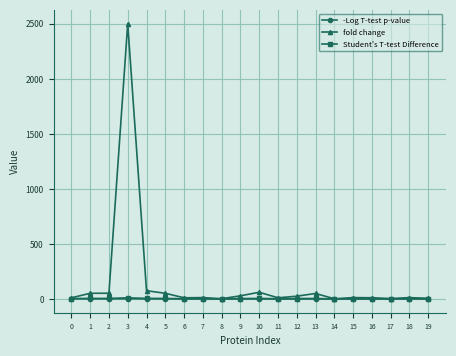

The value of fold change at 3 is 1113.4. True or false?

False